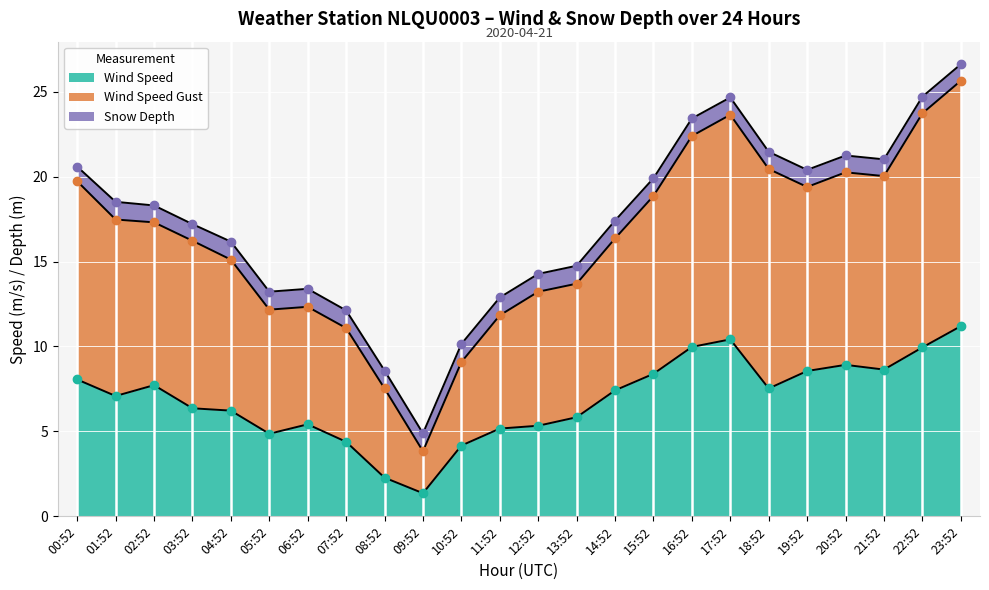

Which category has the lowest value in the Wind Speed Gust series?

09:52